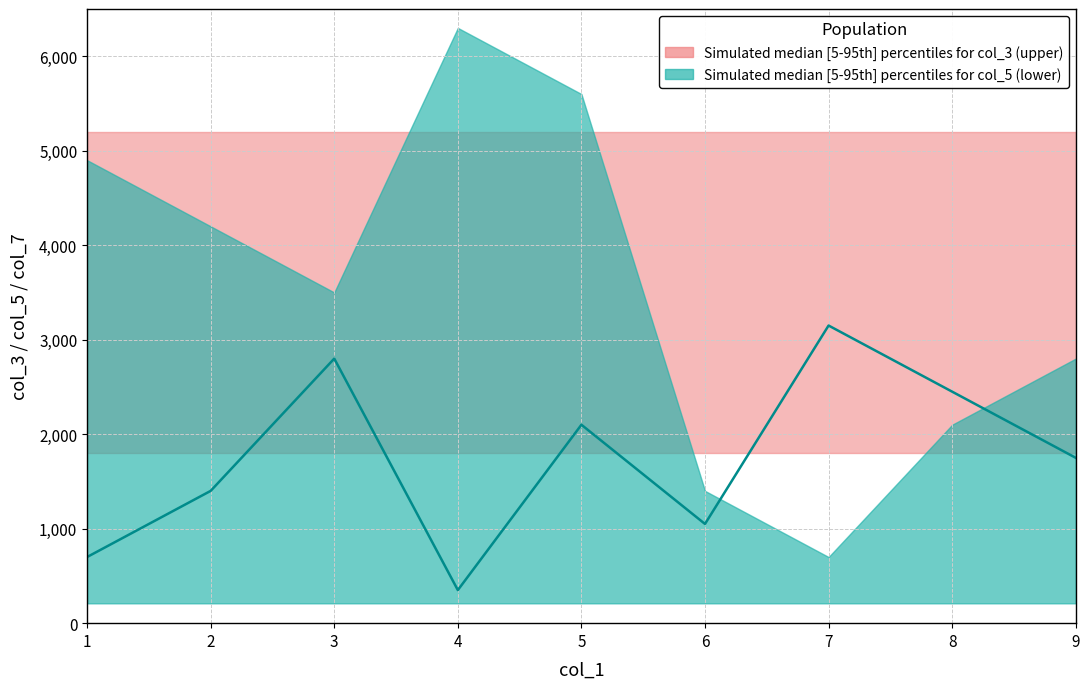

What is the smallest value displayed?

350